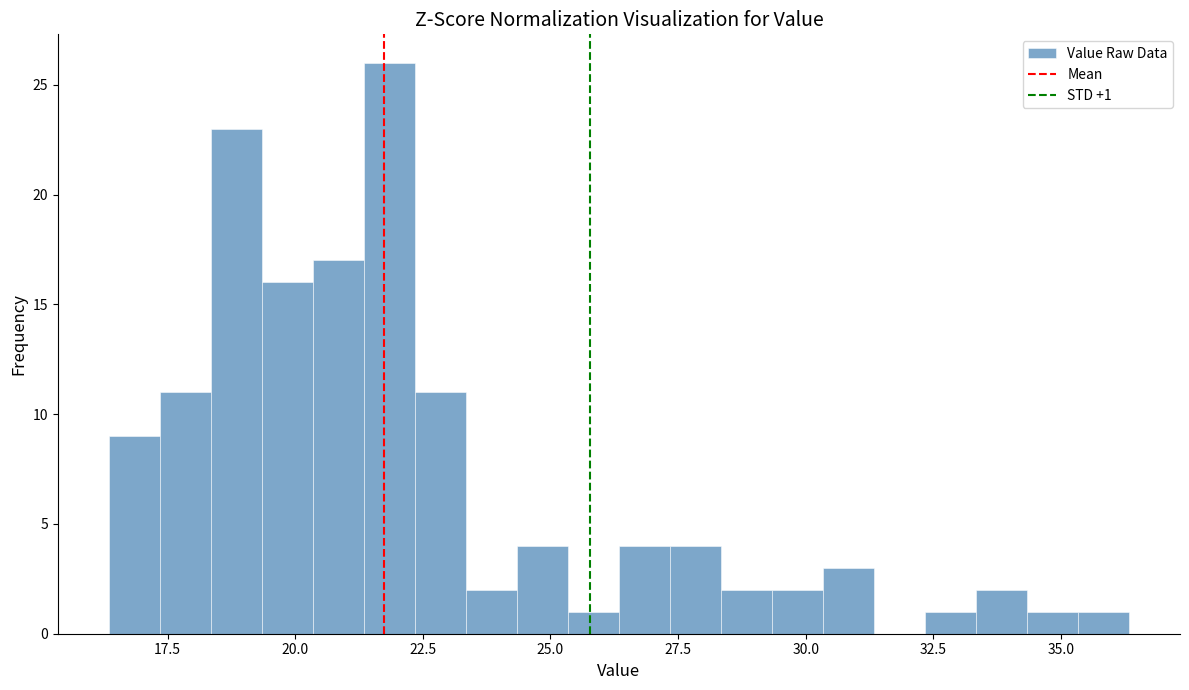

Read against the x-axis, roughly where is the centre of the tallest bar?

22.0